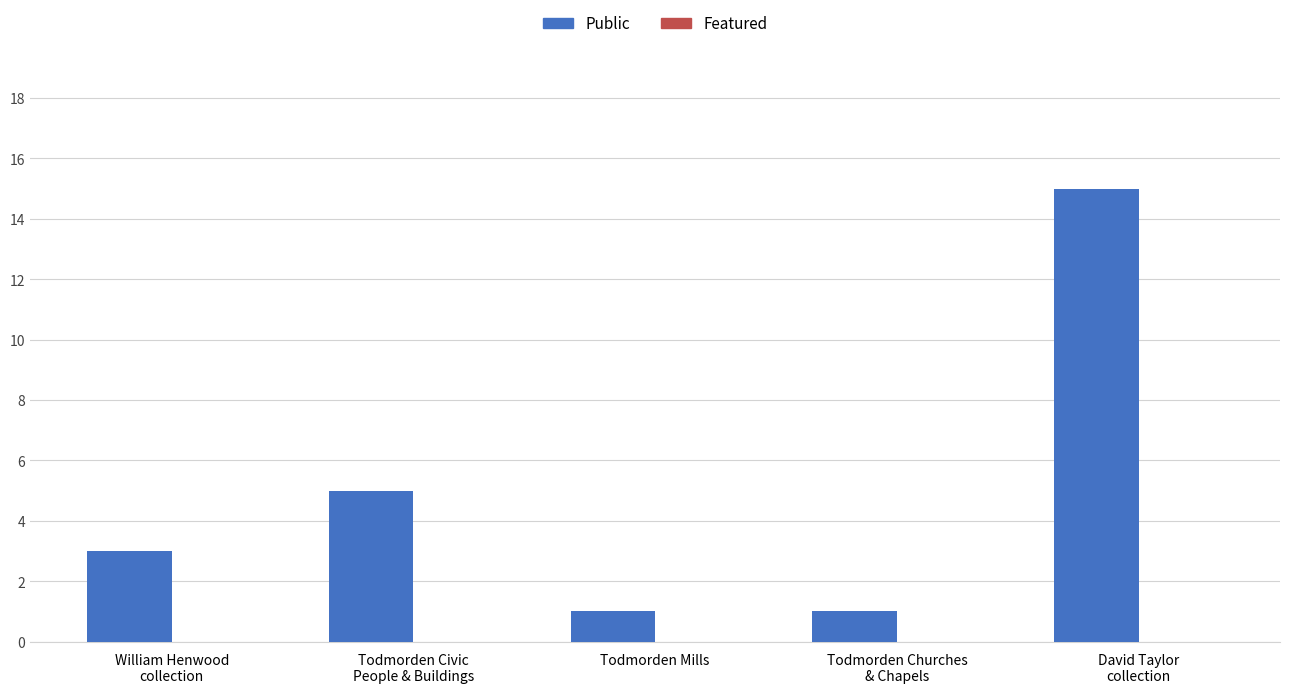

Is it true that the value at Todmorden Mills is 1?

True